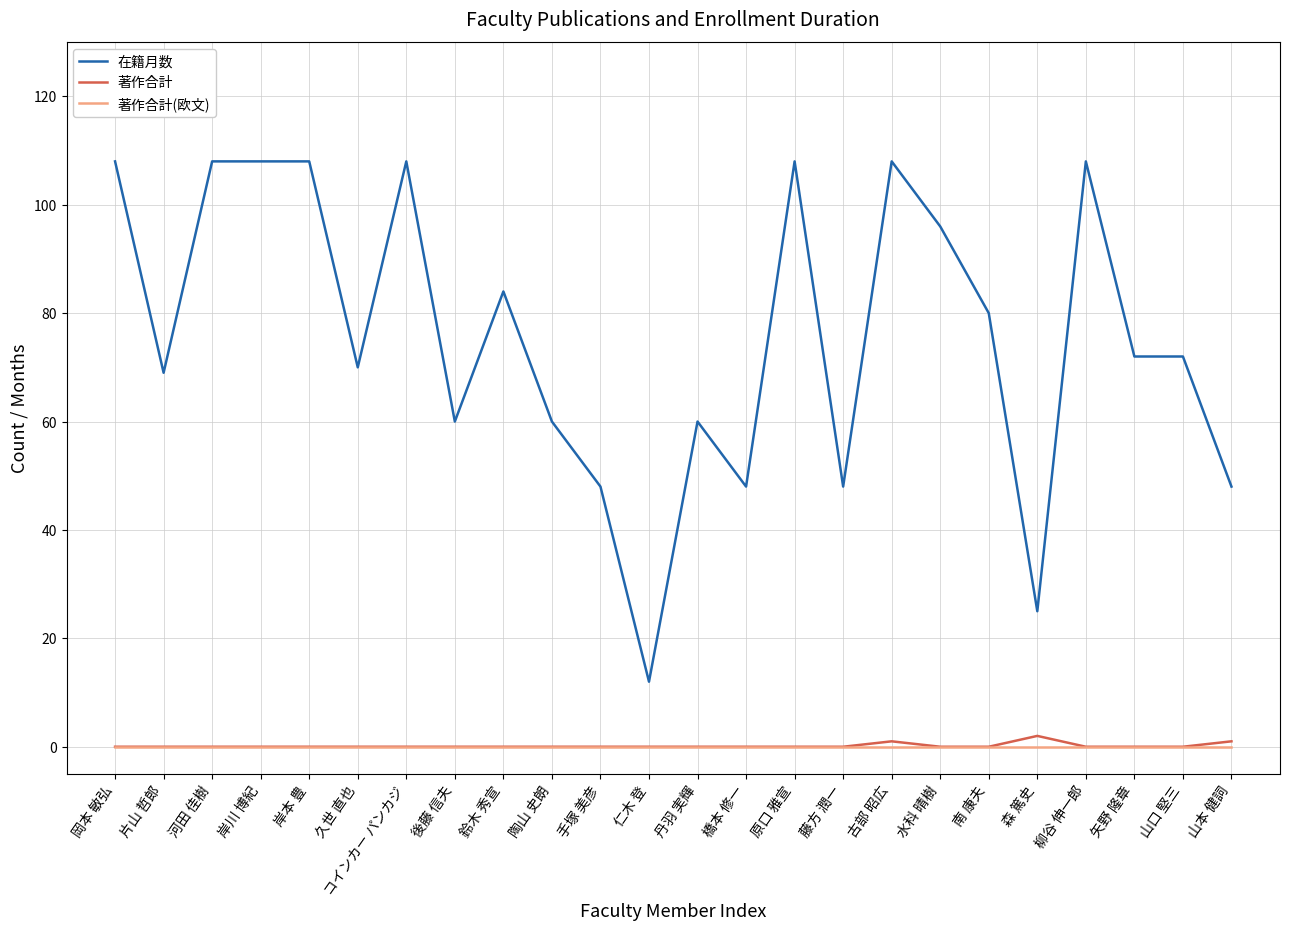

What is the highest value of the 在籍月数 series?

108